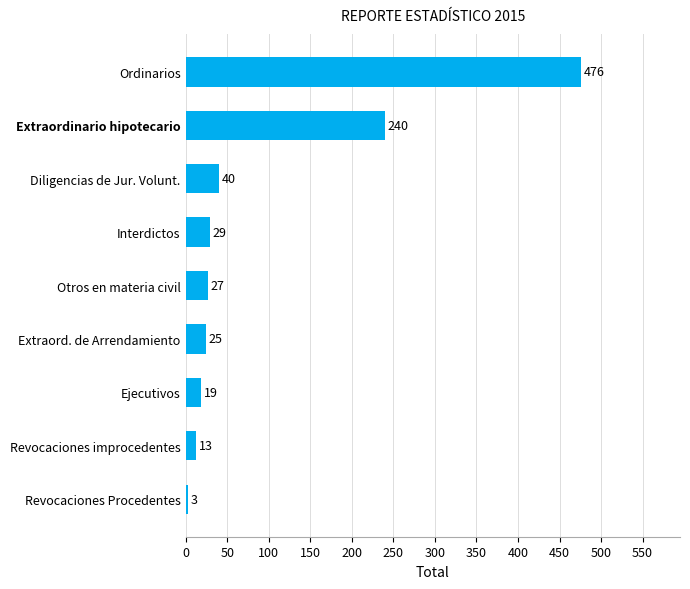

Rank the categories by value from highest to lowest.

Ordinarios, Extraordinario hipotecario, Diligencias de Jur. Volunt., Interdictos, Otros en materia civil, Extraord. de Arrendamiento, Ejecutivos, Revocaciones improcedentes, Revocaciones Procedentes